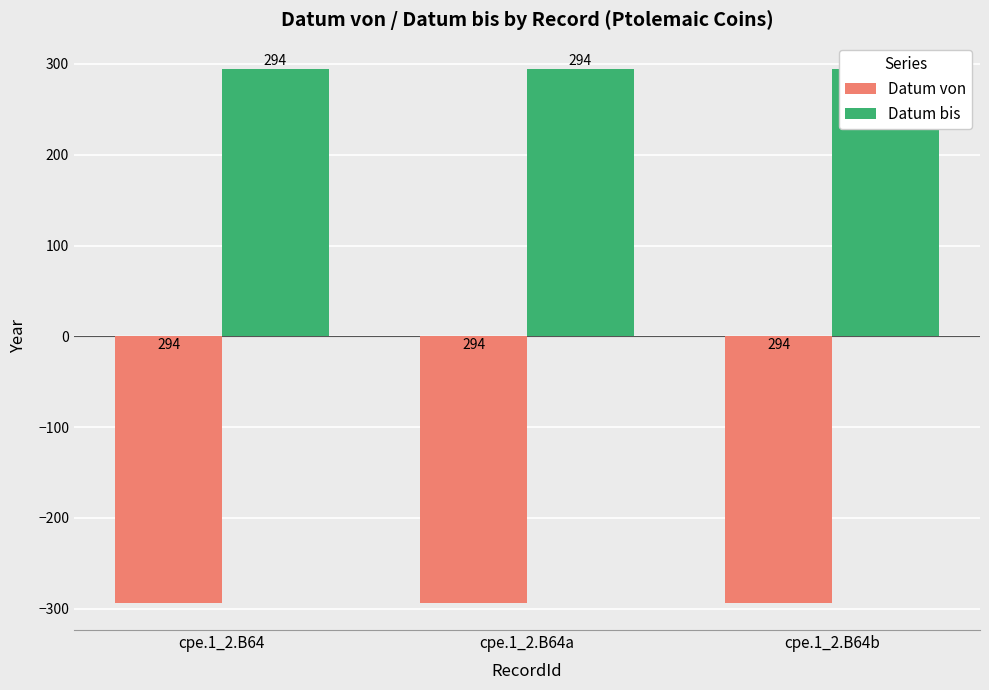

True or false: Datum von has a value of -294 at cpe.1_2.B64a.

True